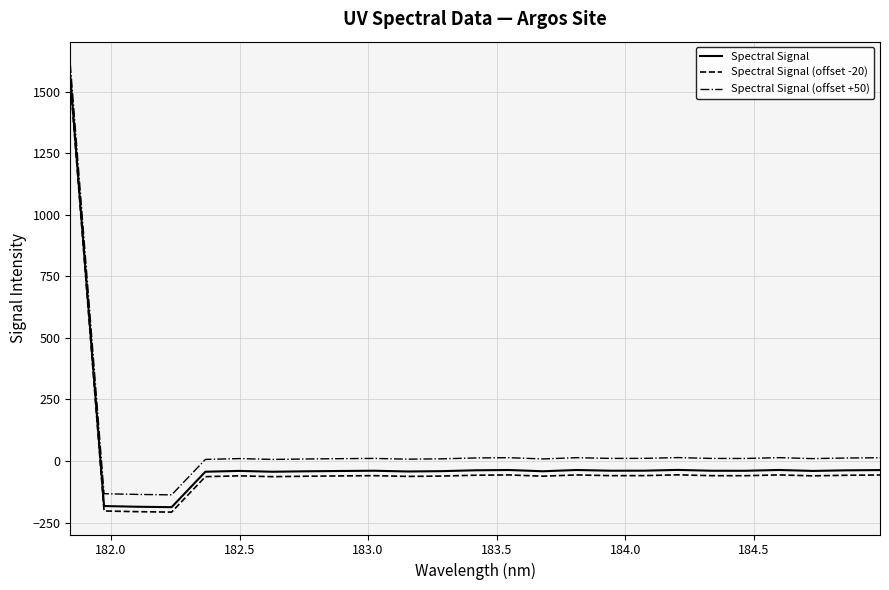

True or false: Spectral Signal and Spectral Signal (offset +50) cross at least once.

False